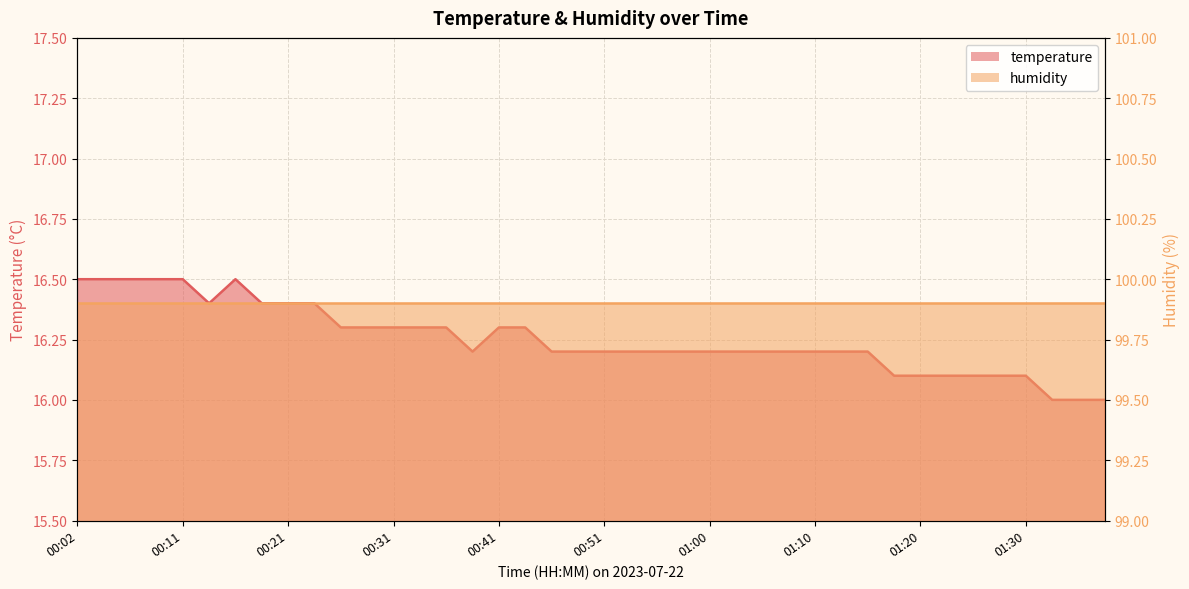

How many values are between 16 and 17?

40